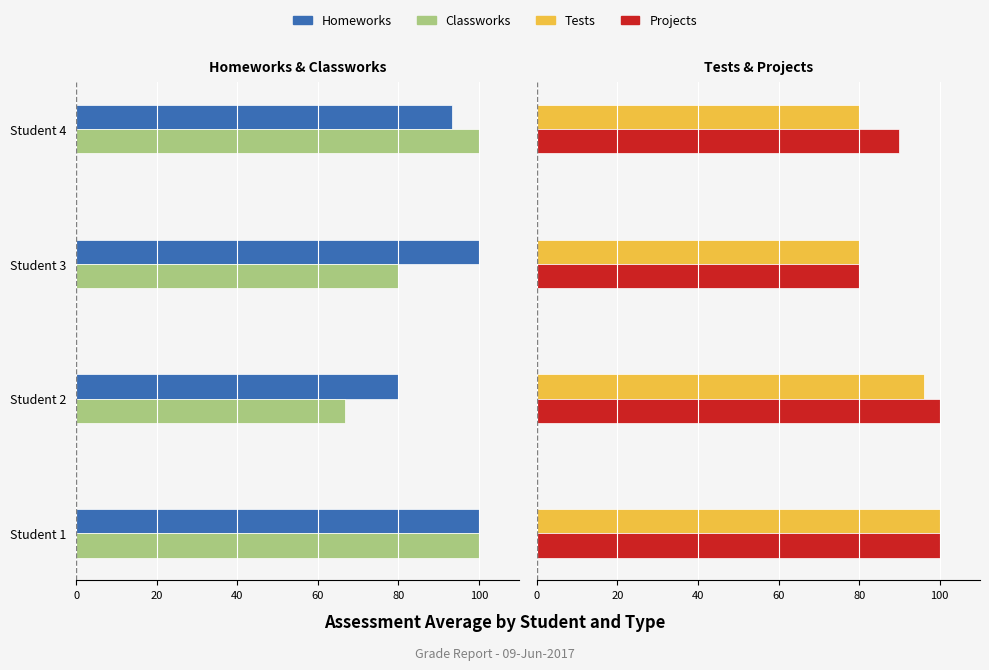

The Homeworks series shows -100.0 at Student 1. True or false?

True